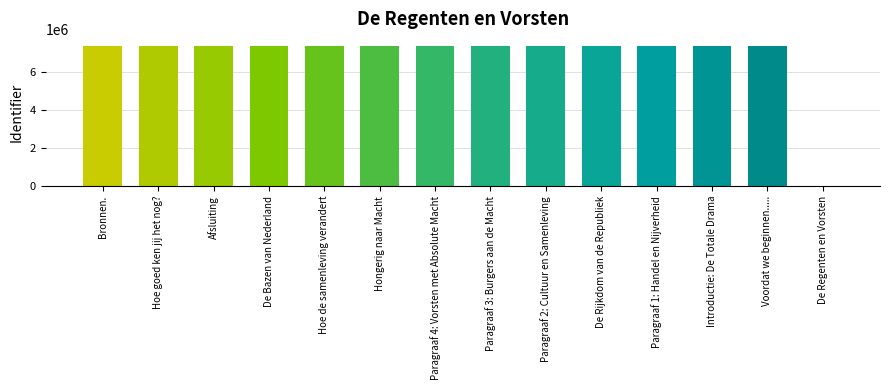

The chart shows a value of 11729679 at Afsluiting. True or false?

False